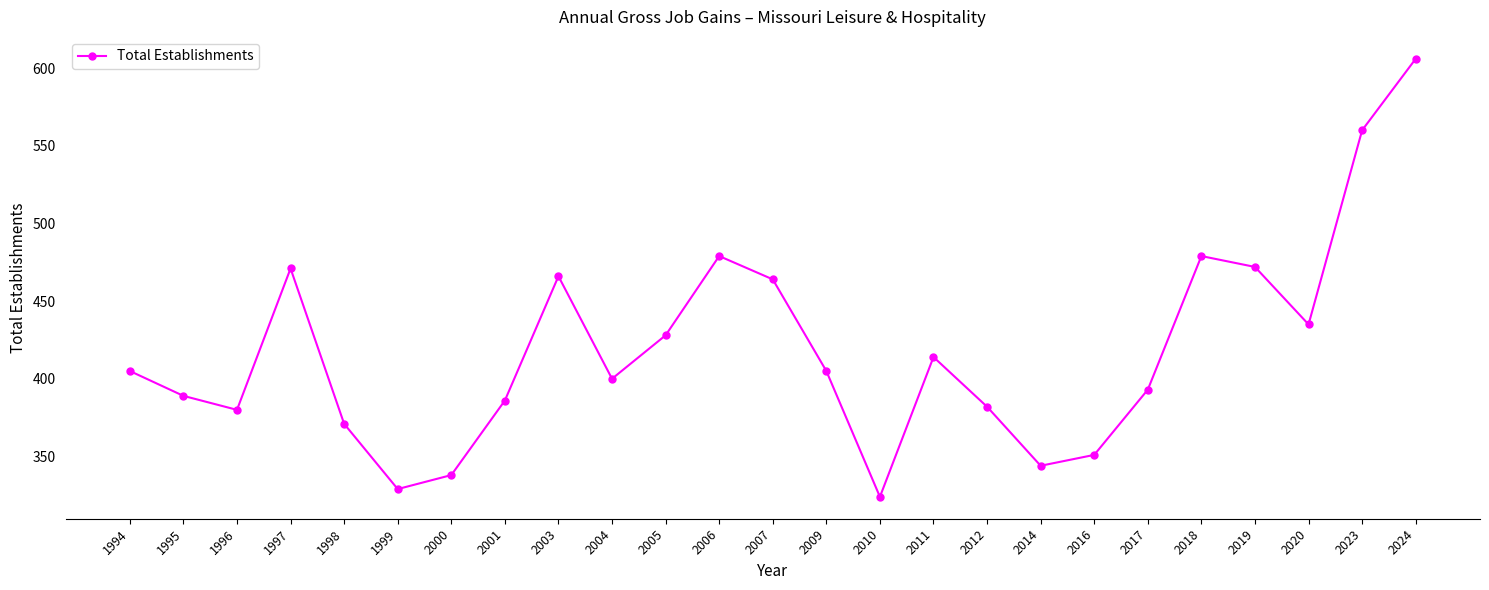

At which category does the chart reach its peak across all series?

2024